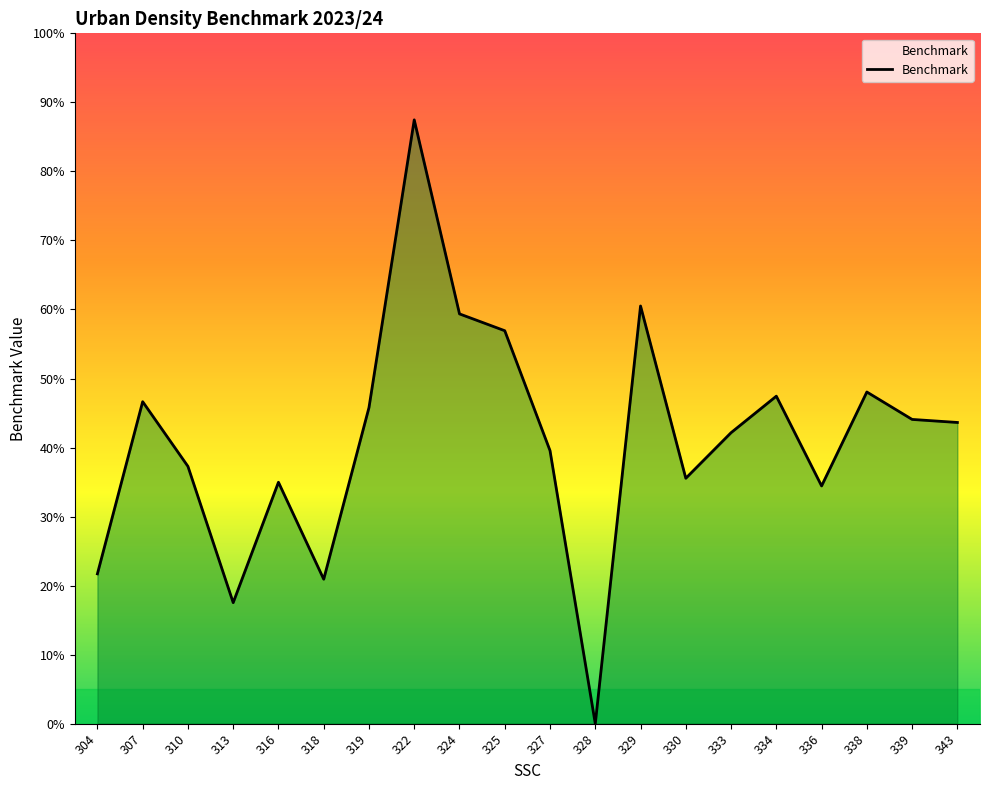

How many interior local peaks (higher than both neighbors) does the data have?

6